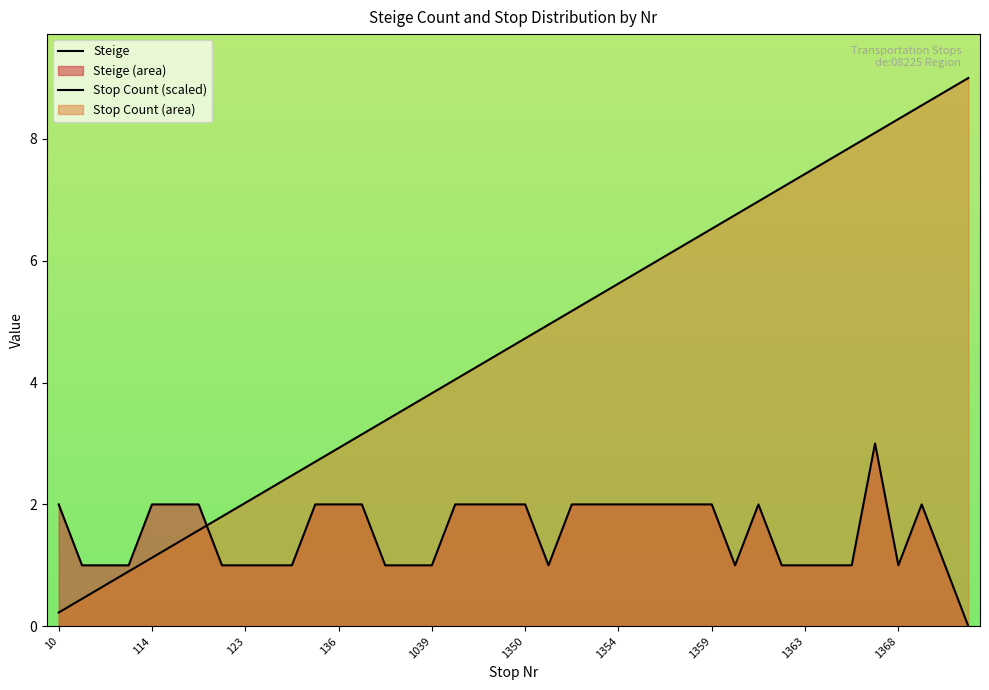

What is the lowest value of the Stop Count (scaled) series?

0.2